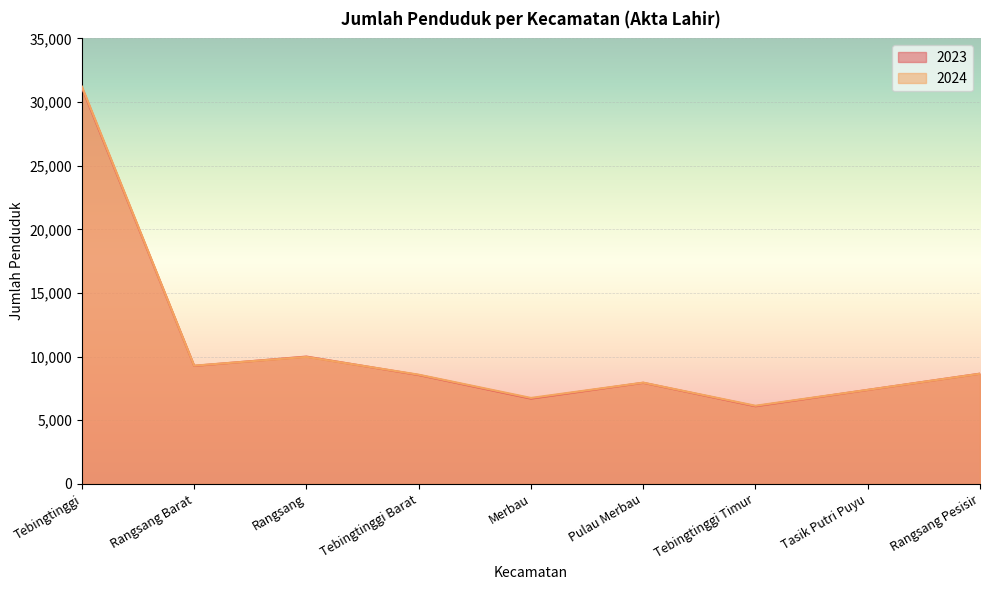

True or false: 2024 and 2023 intersect in this chart.

True